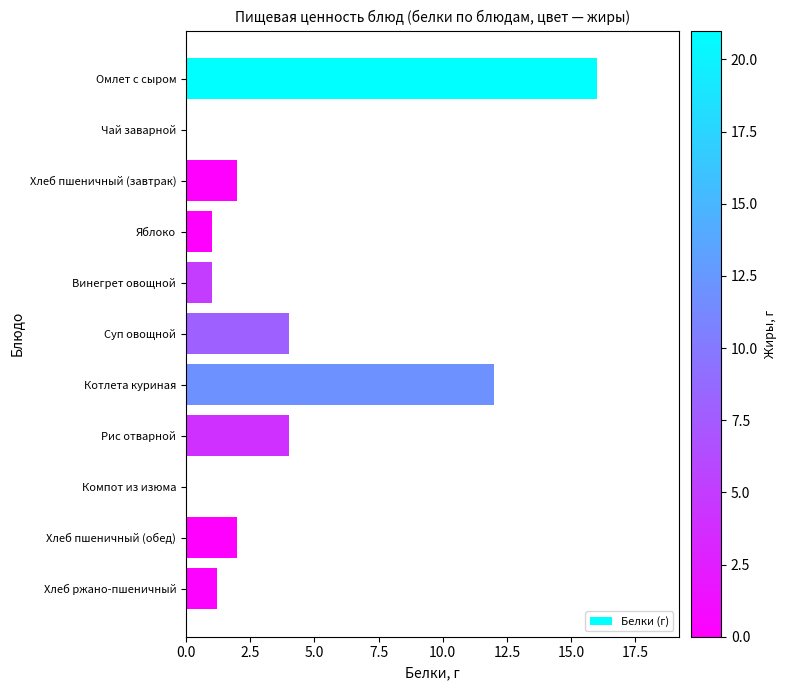

Reading bottom to top, transcribe all the data shown in this chart.

Хлеб ржано-пшеничный=1.2	Хлеб пшеничный (обед)=2.0	Компот из изюма=0.0	Рис отварной=4.0	Котлета куриная=12.0	Суп овощной=4.0	Винегрет овощной=1.0	Яблоко=1.0	Хлеб пшеничный (завтрак)=2.0	Чай заварной=0.0	Омлет с сыром=16.0